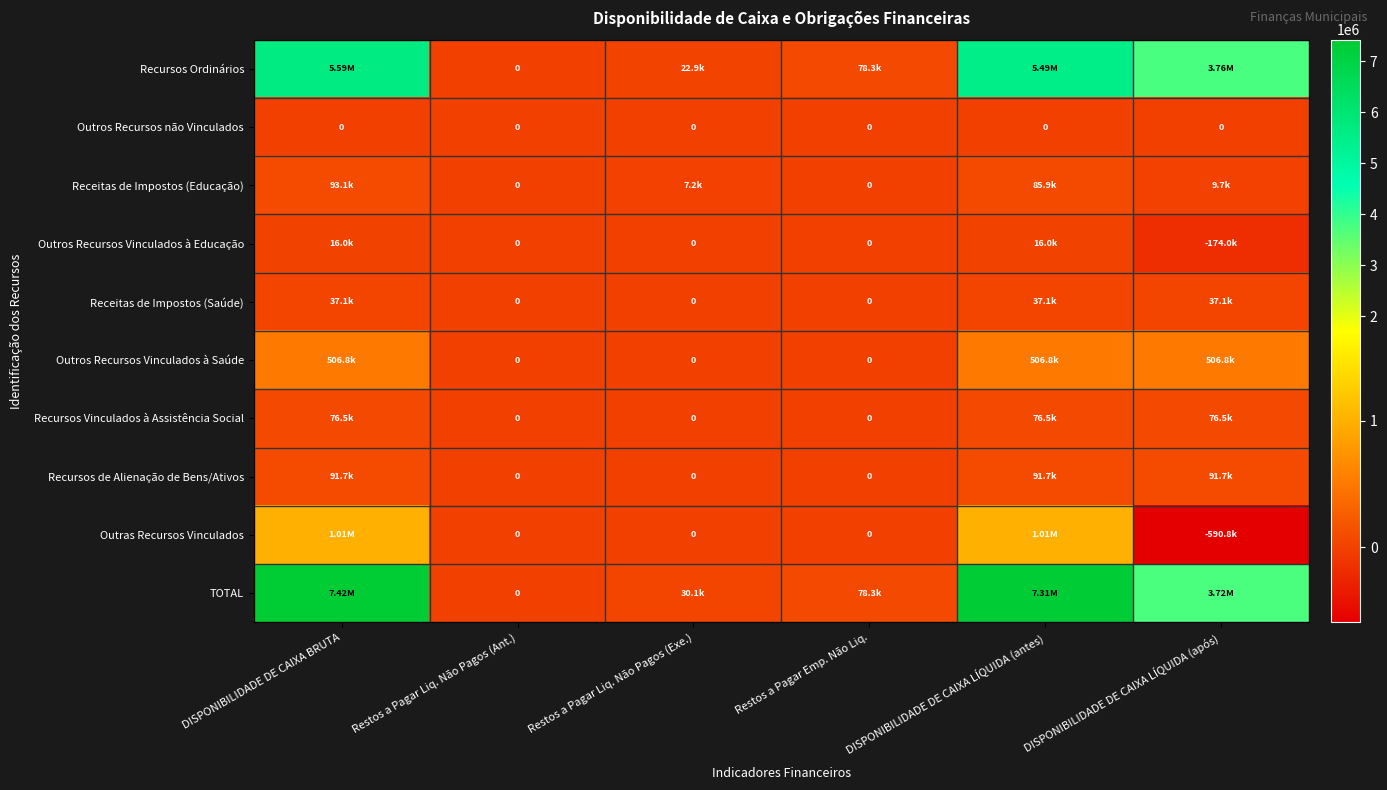

At which category is the sum across all series the highest?

DISPONIBILIDADE DE CAIXA BRUTA